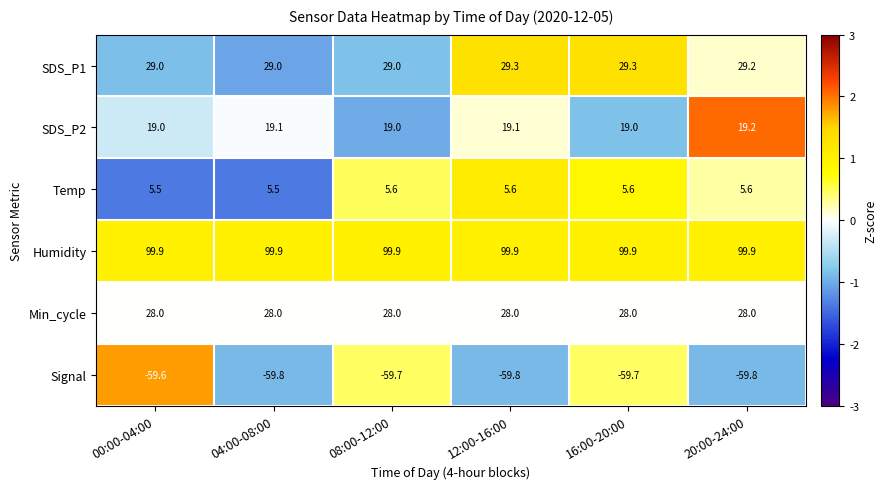

How many SDS_P1 values are between 29 and 30?

6